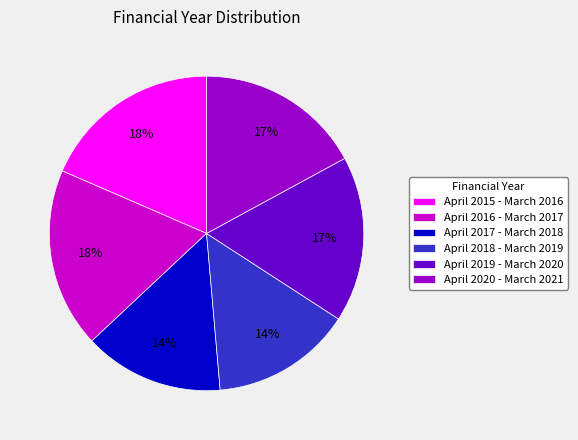

The April 2019 - March 2020 slice represents 17% of the pie. True or false?

True